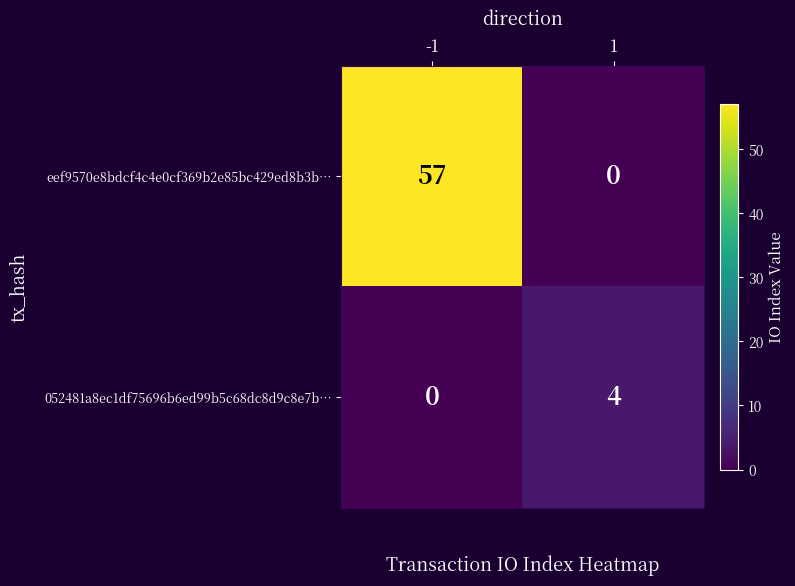

Rank the series by their average value, from lowest to highest.

052481a8ec1df75696b6ed99b5c68dc8d9c8e7b…, eef9570e8bdcf4c4e0cf369b2e85bc429ed8b3b…